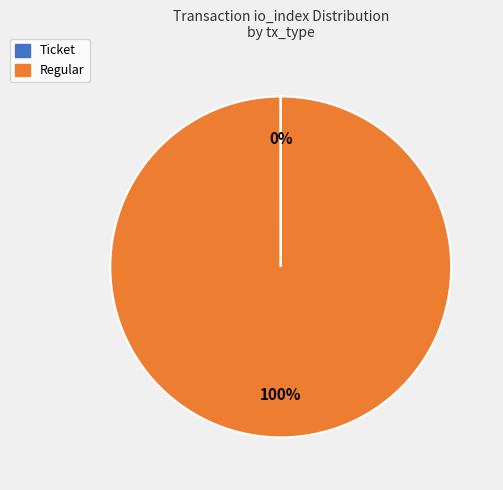

The Regular slice represents 85% of the pie. True or false?

False